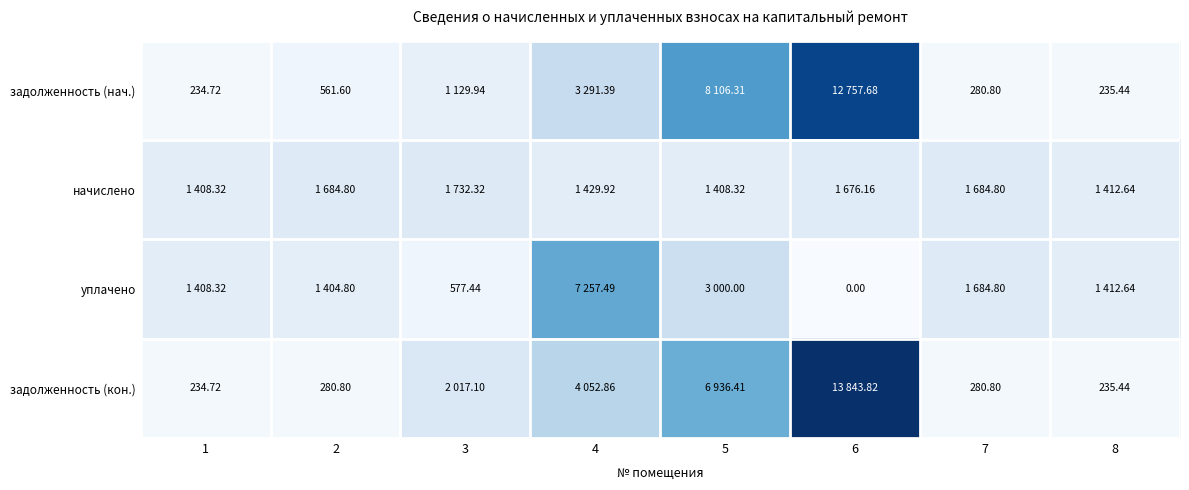

Is the value of уплачено at 6 greater than the value of задолженность (нач.) at 7?

No